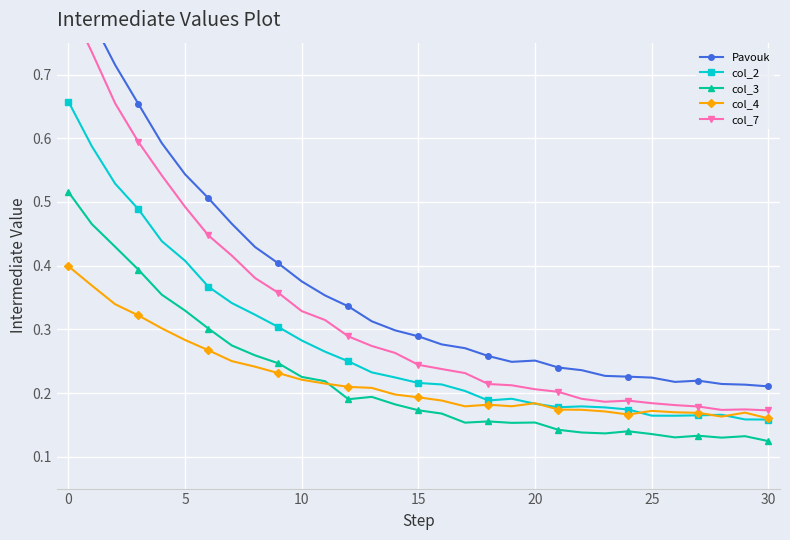

What are all the series names shown in the legend?

Pavouk, col_2, col_3, col_4, col_7